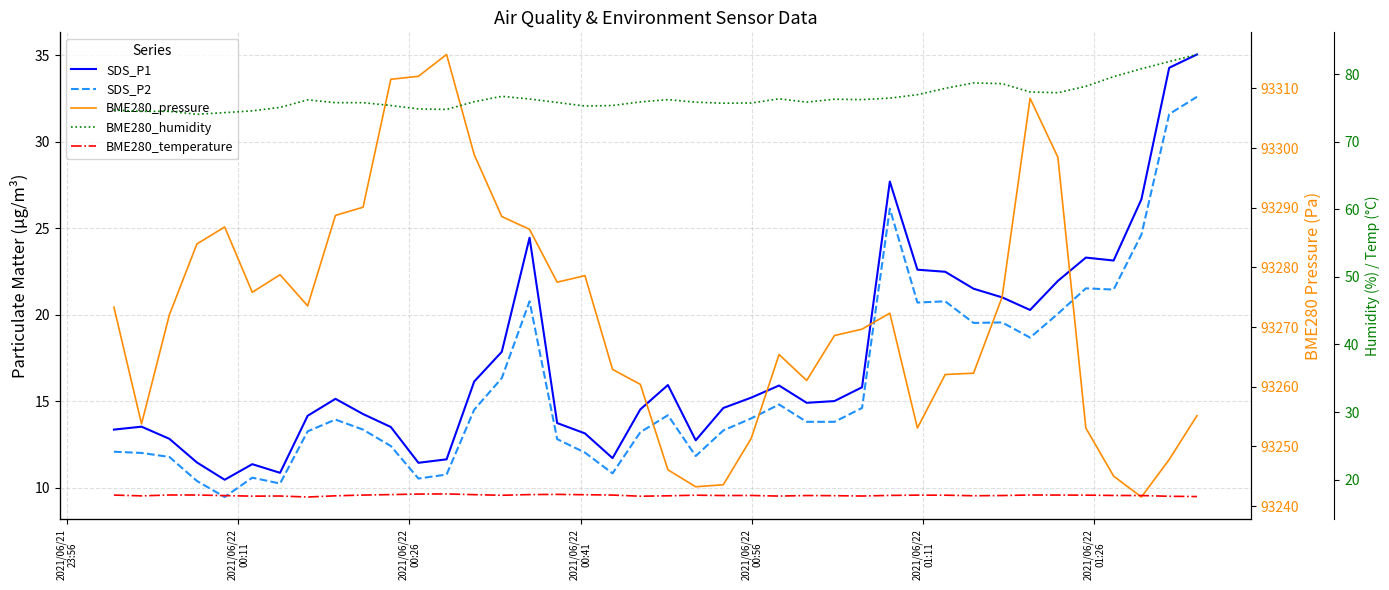

True or false: SDS_P2 and BME280_humidity cross at least once.

False